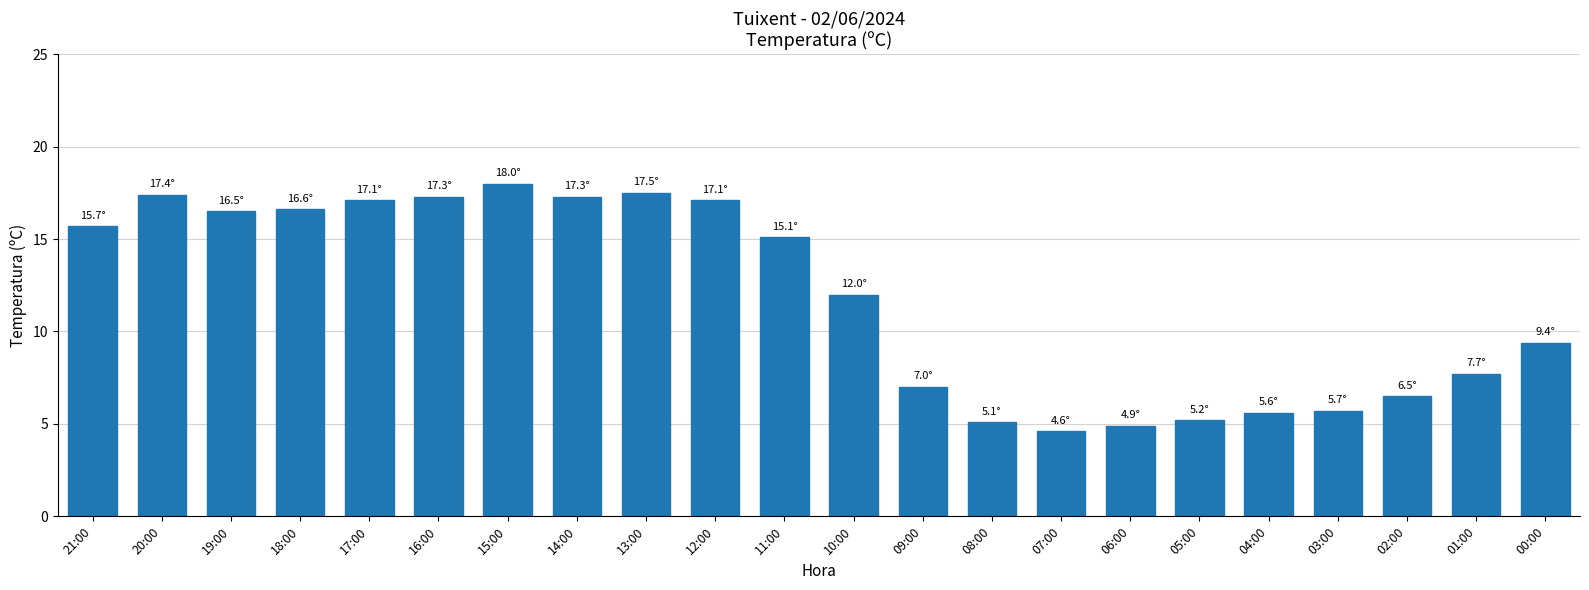

At which category does the chart reach its minimum across all series?

07:00